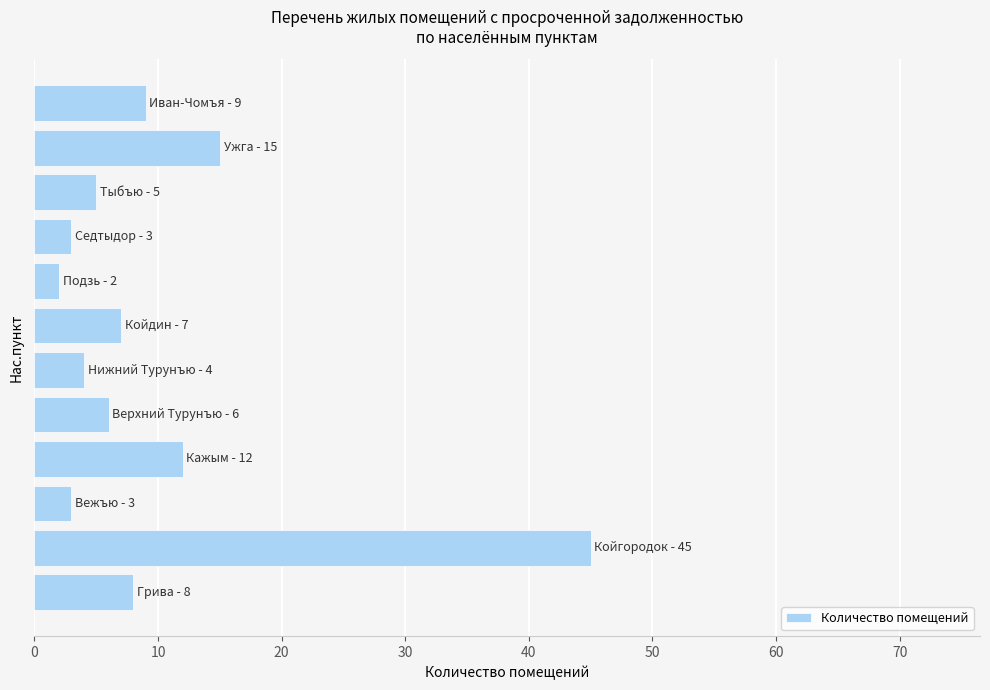

What is the maximum value shown in the chart?

45